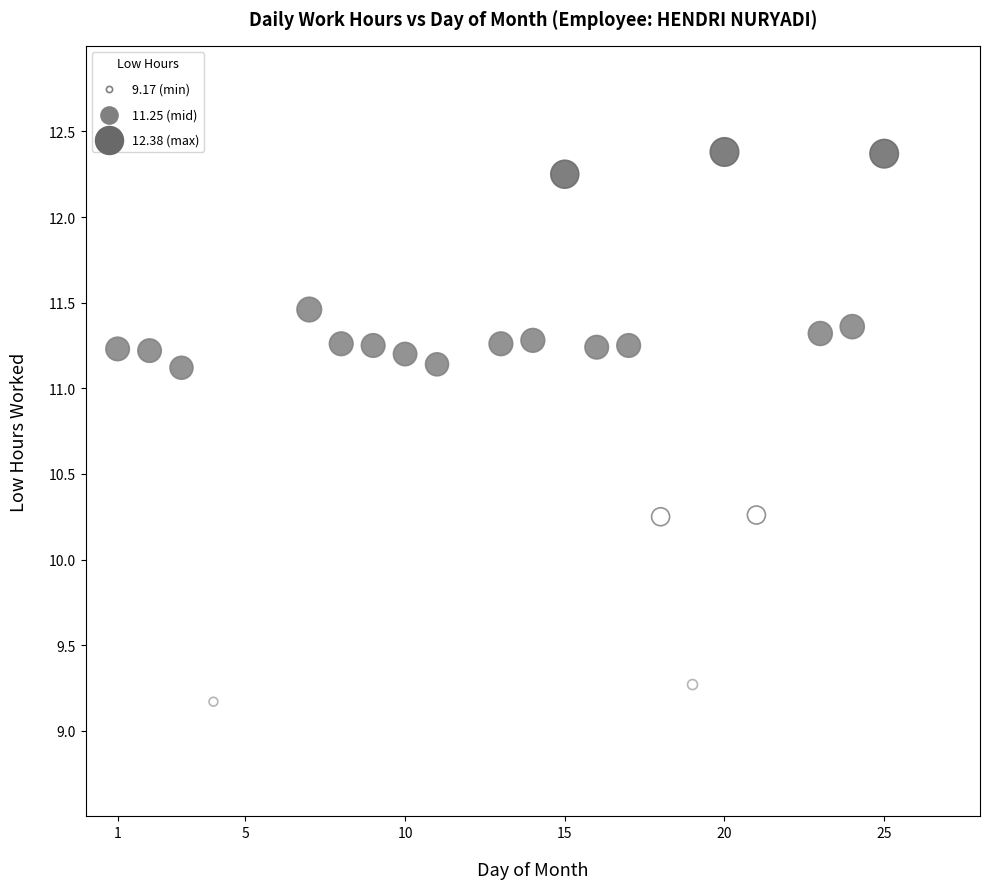

What is the range of X values (max minus min)?

24.0